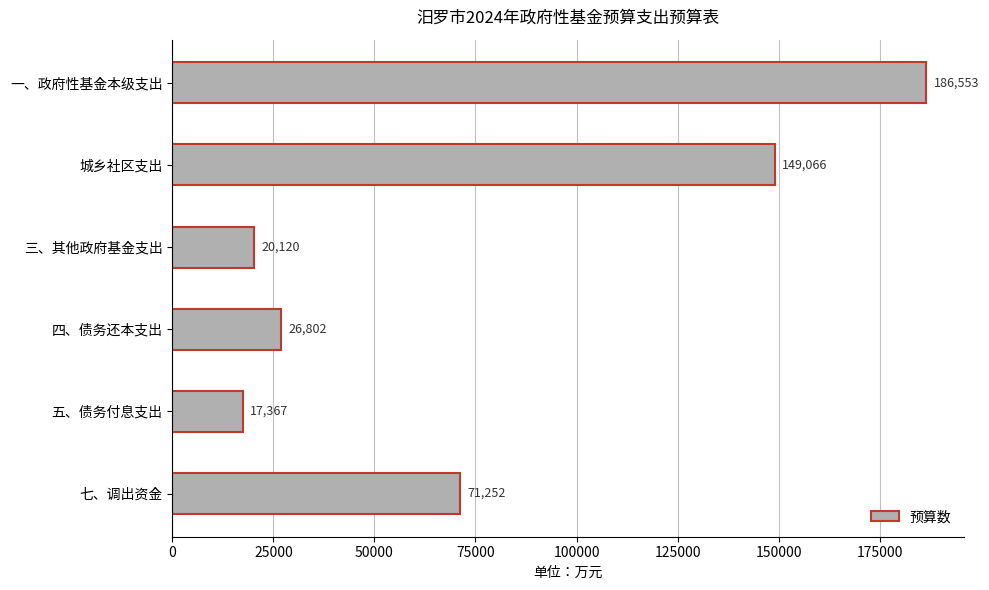

What is the change in value from 城乡社区支出 to 五、债务付息支出?

-131699